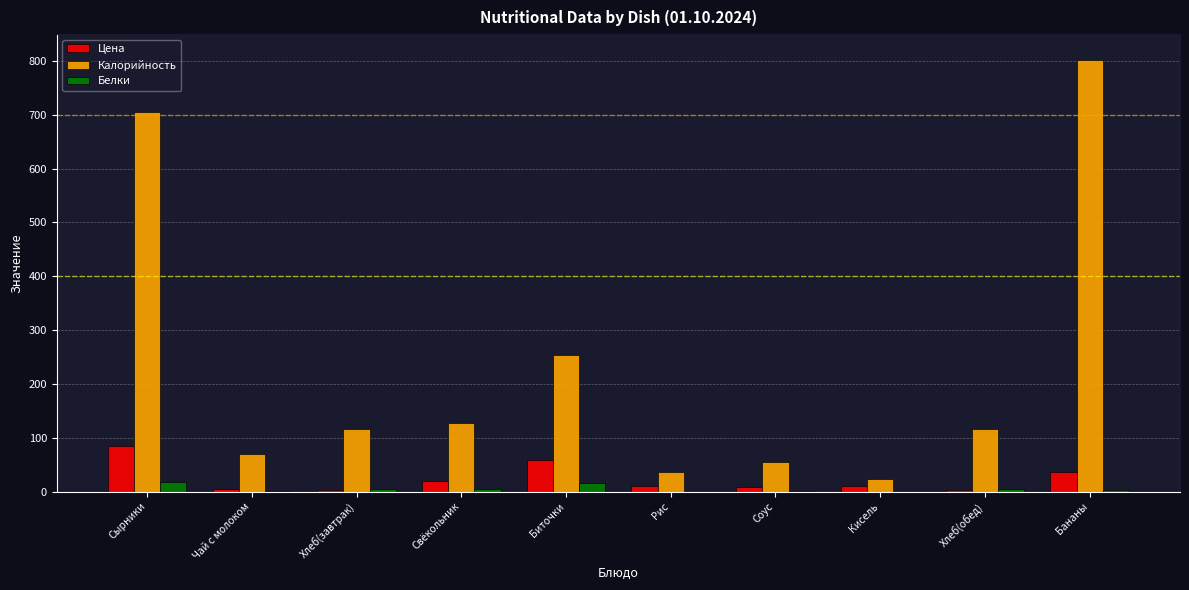

Which category has the highest value across all series?

Бананы